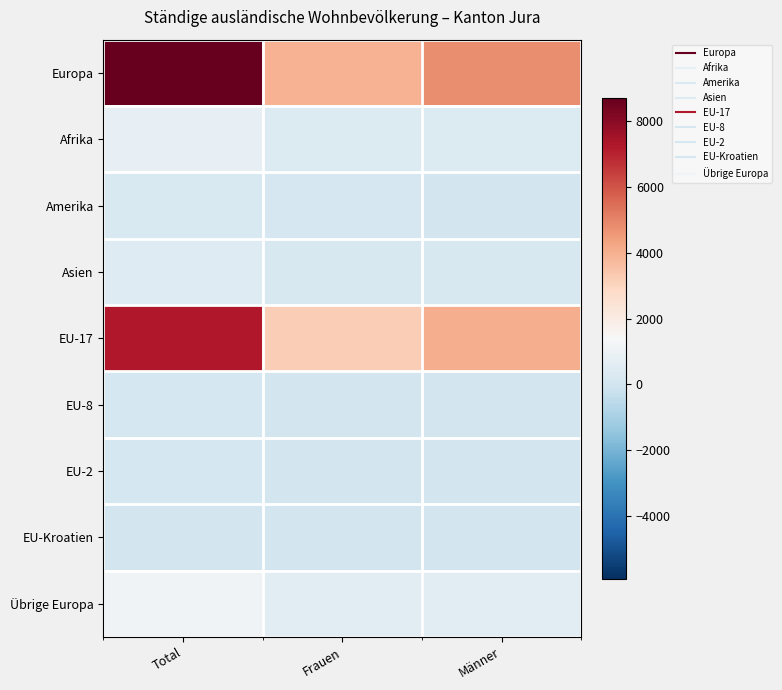

How many series are shown in this chart?

9